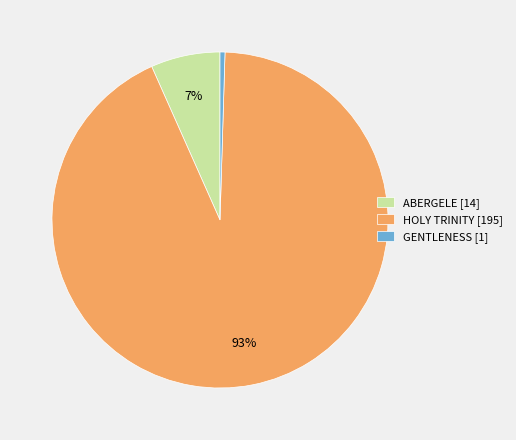

True or false: HOLY TRINITY accounts for 93% of the total.

True